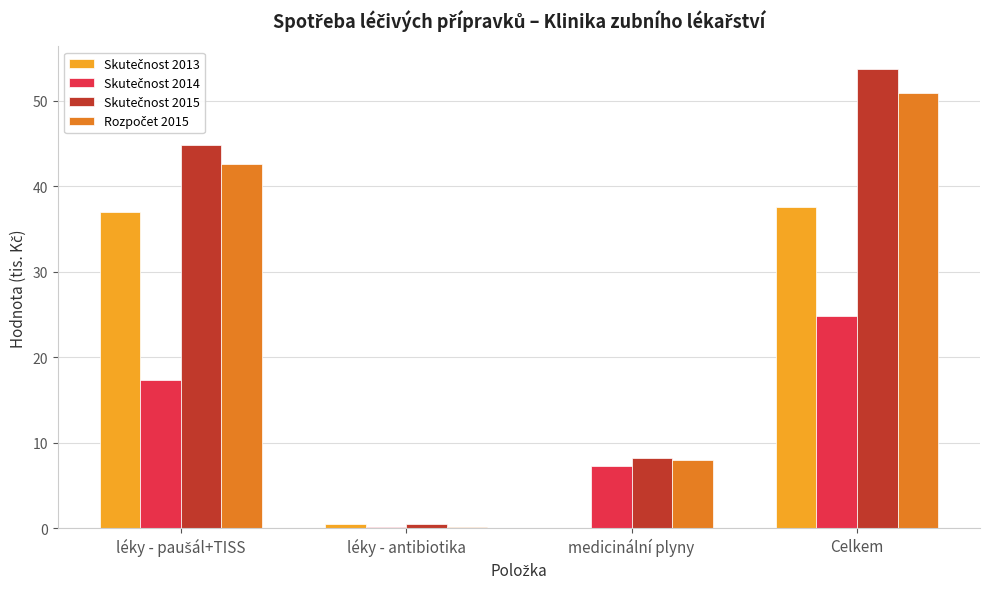

At which category is the sum across all series the highest?

Celkem